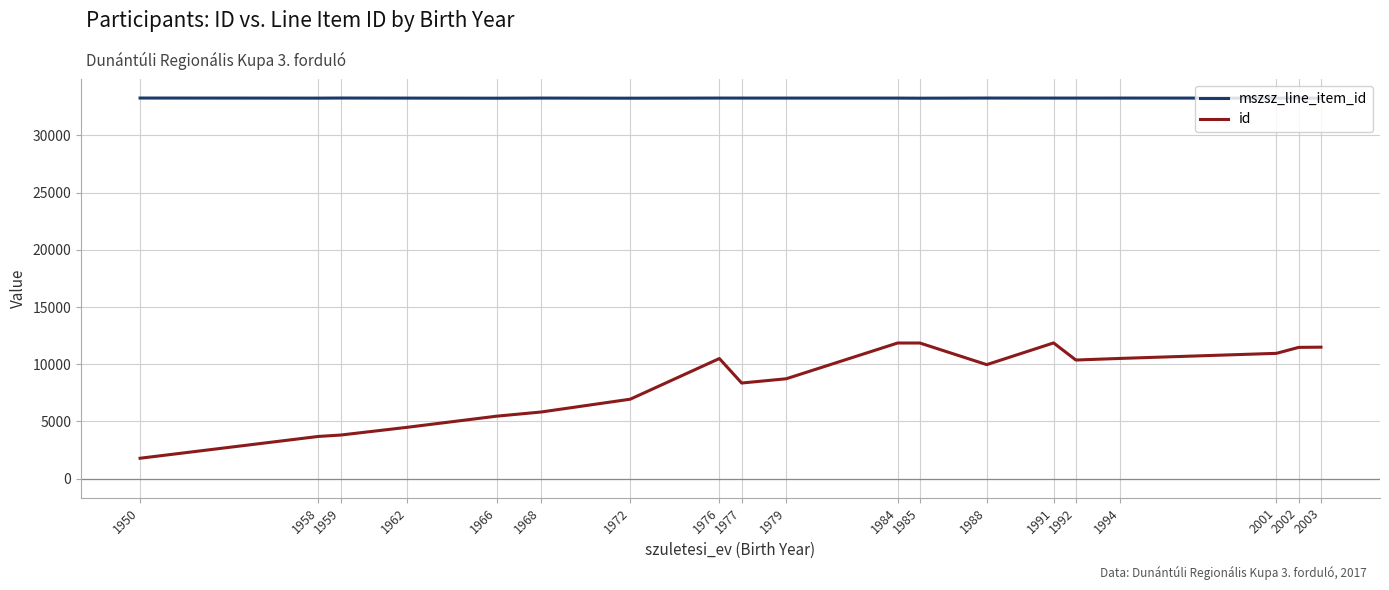

How many lines are shown in the chart?

2